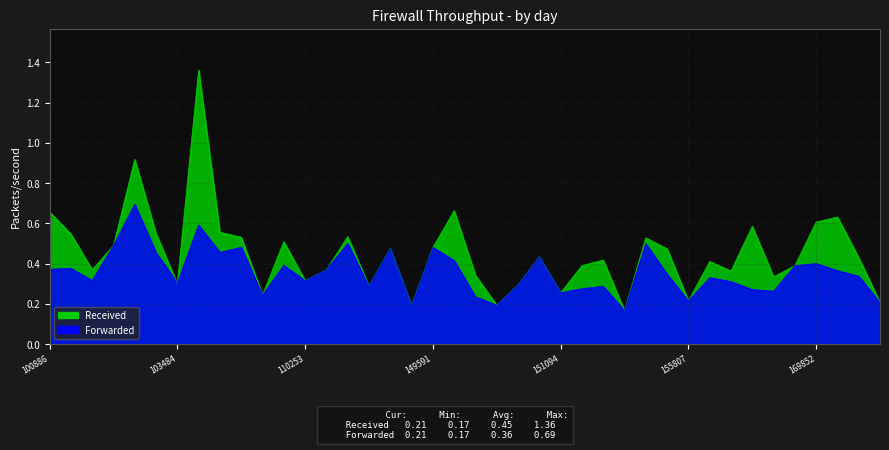

What is the value of the Forwarded point at the 20th from the left?

0.4